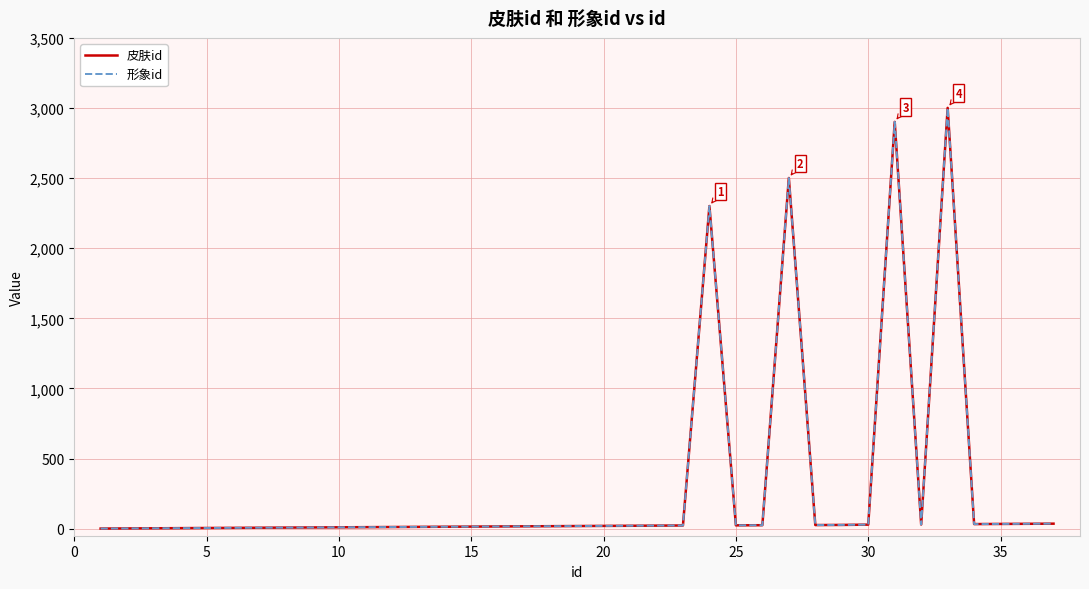

Does the chart display data point markers on the line(s)?

No